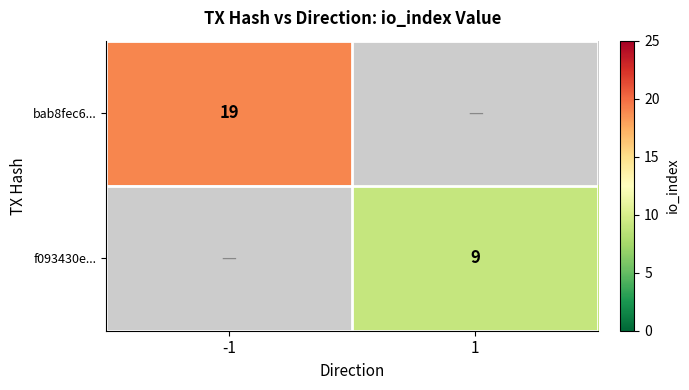

The value of bab8fec6... at -1 is 19. True or false?

True